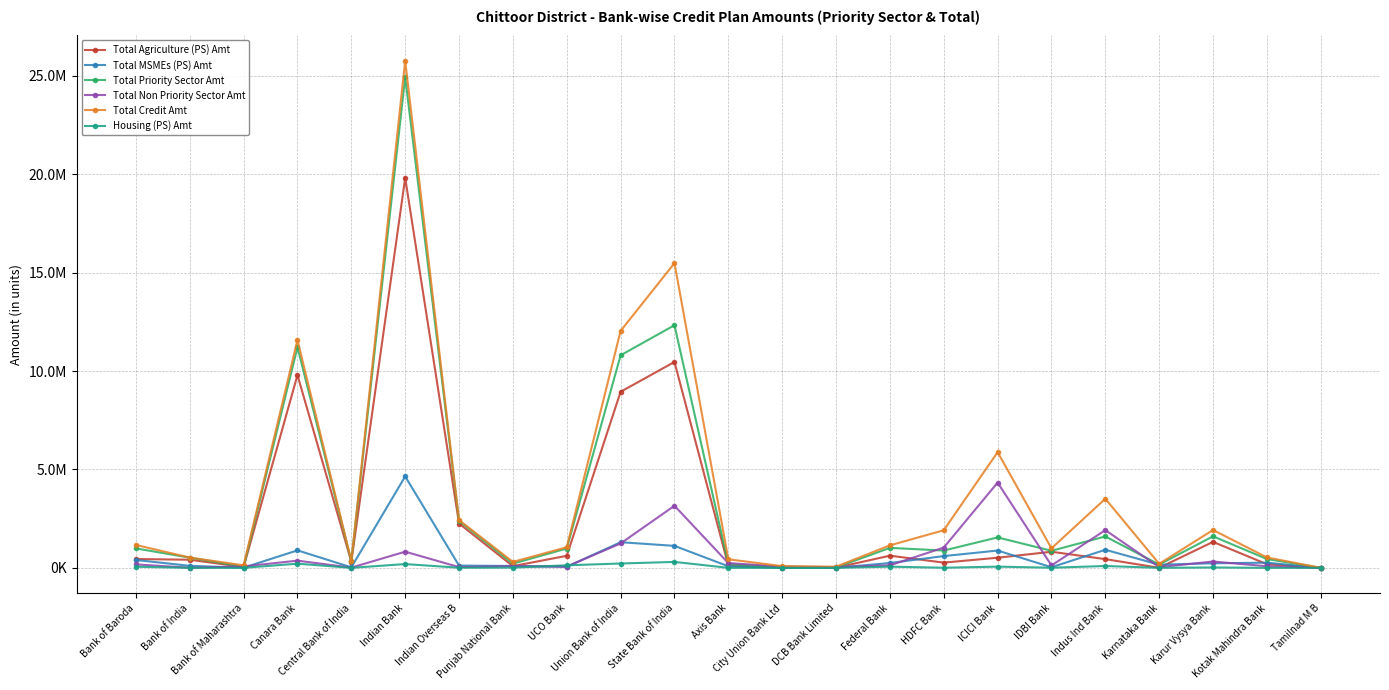

What is the minimum value for Total Credit Amt?

1668.2